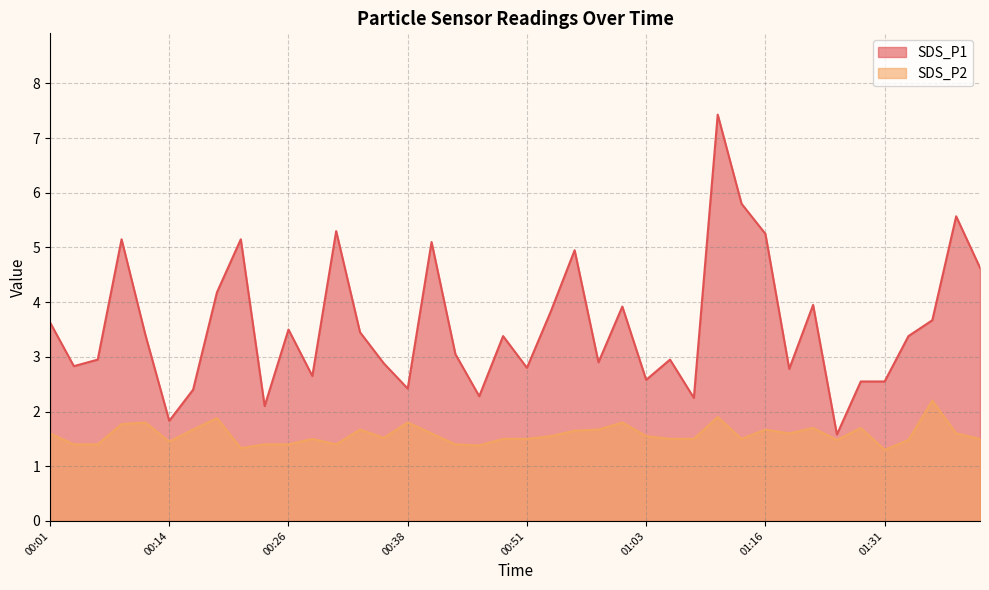

In SDS_P1, how many points are higher than both neighbors (excluding endpoints)?

12